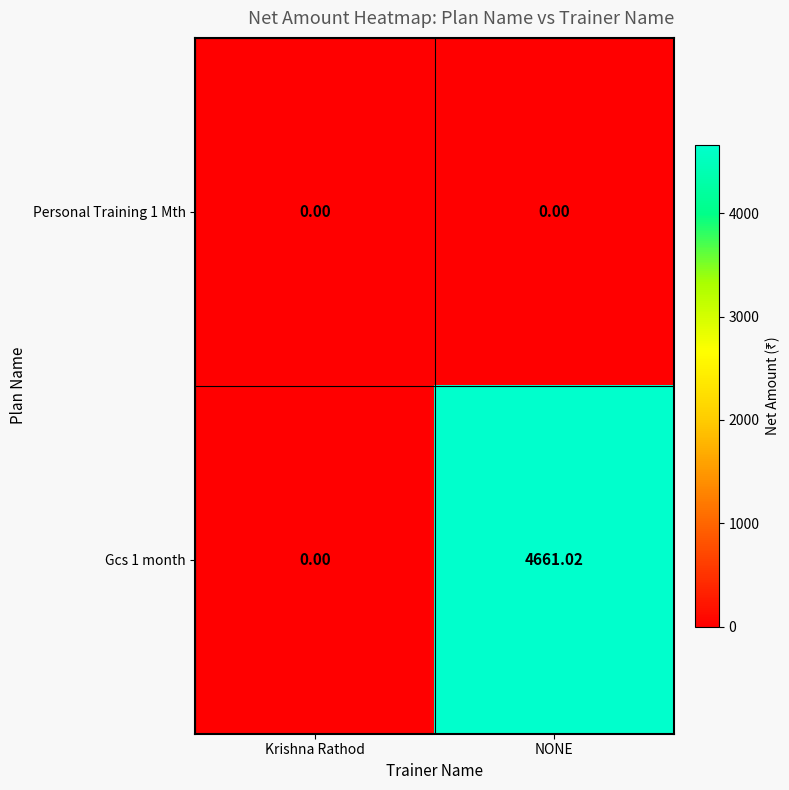

Is the value of Personal Training 1 Mth at NONE greater than the value of Gcs 1 month at NONE?

No